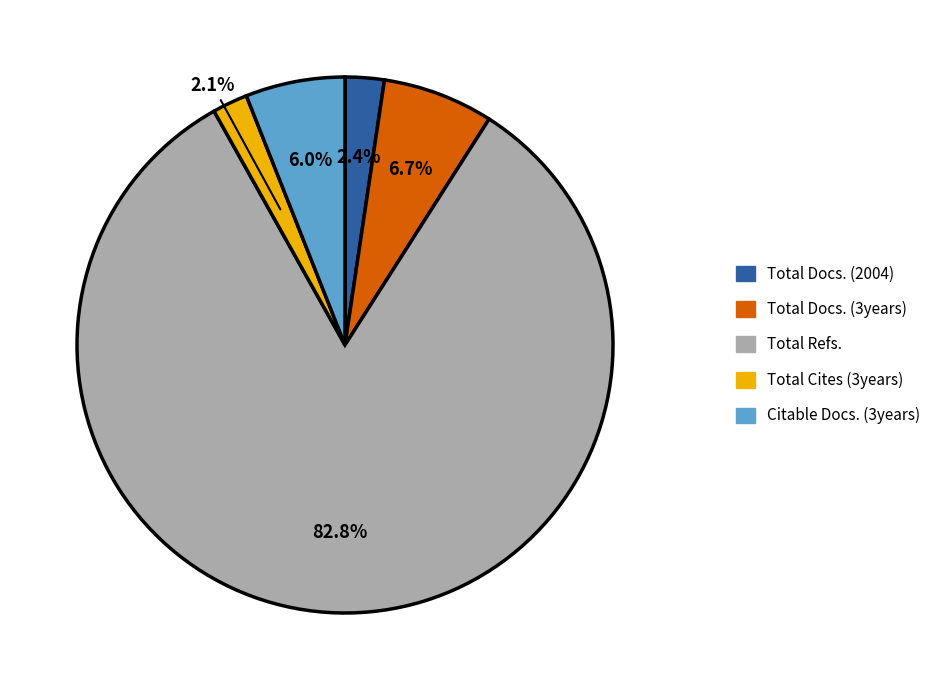

To the nearest percent, what percentage of the pie is Citable Docs. (3years)?

6%